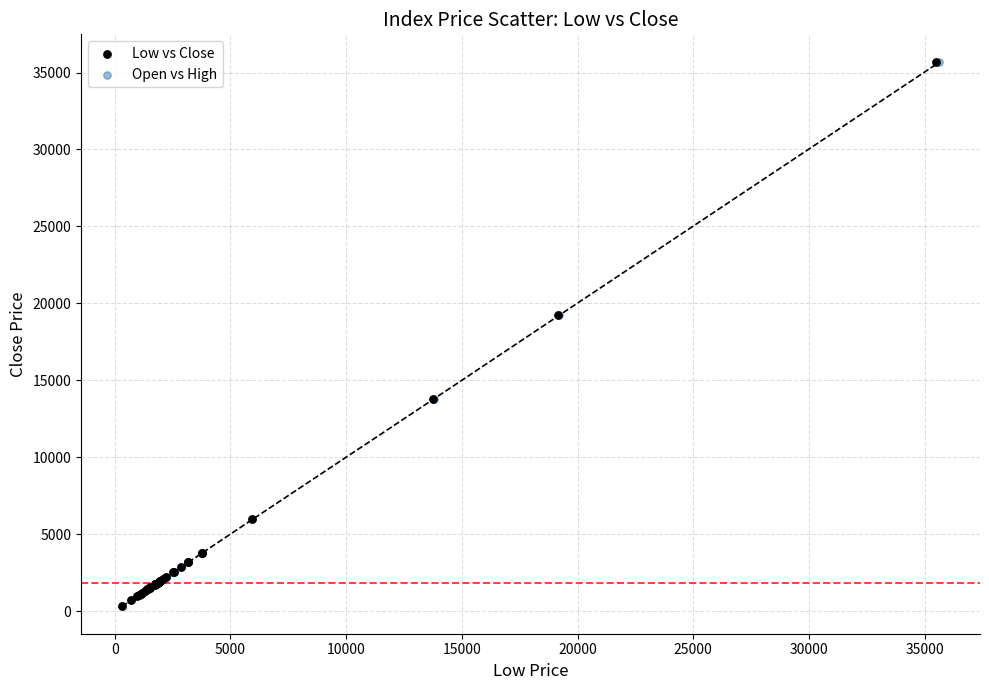

Which series has the widest spread of Y values?

Open vs High